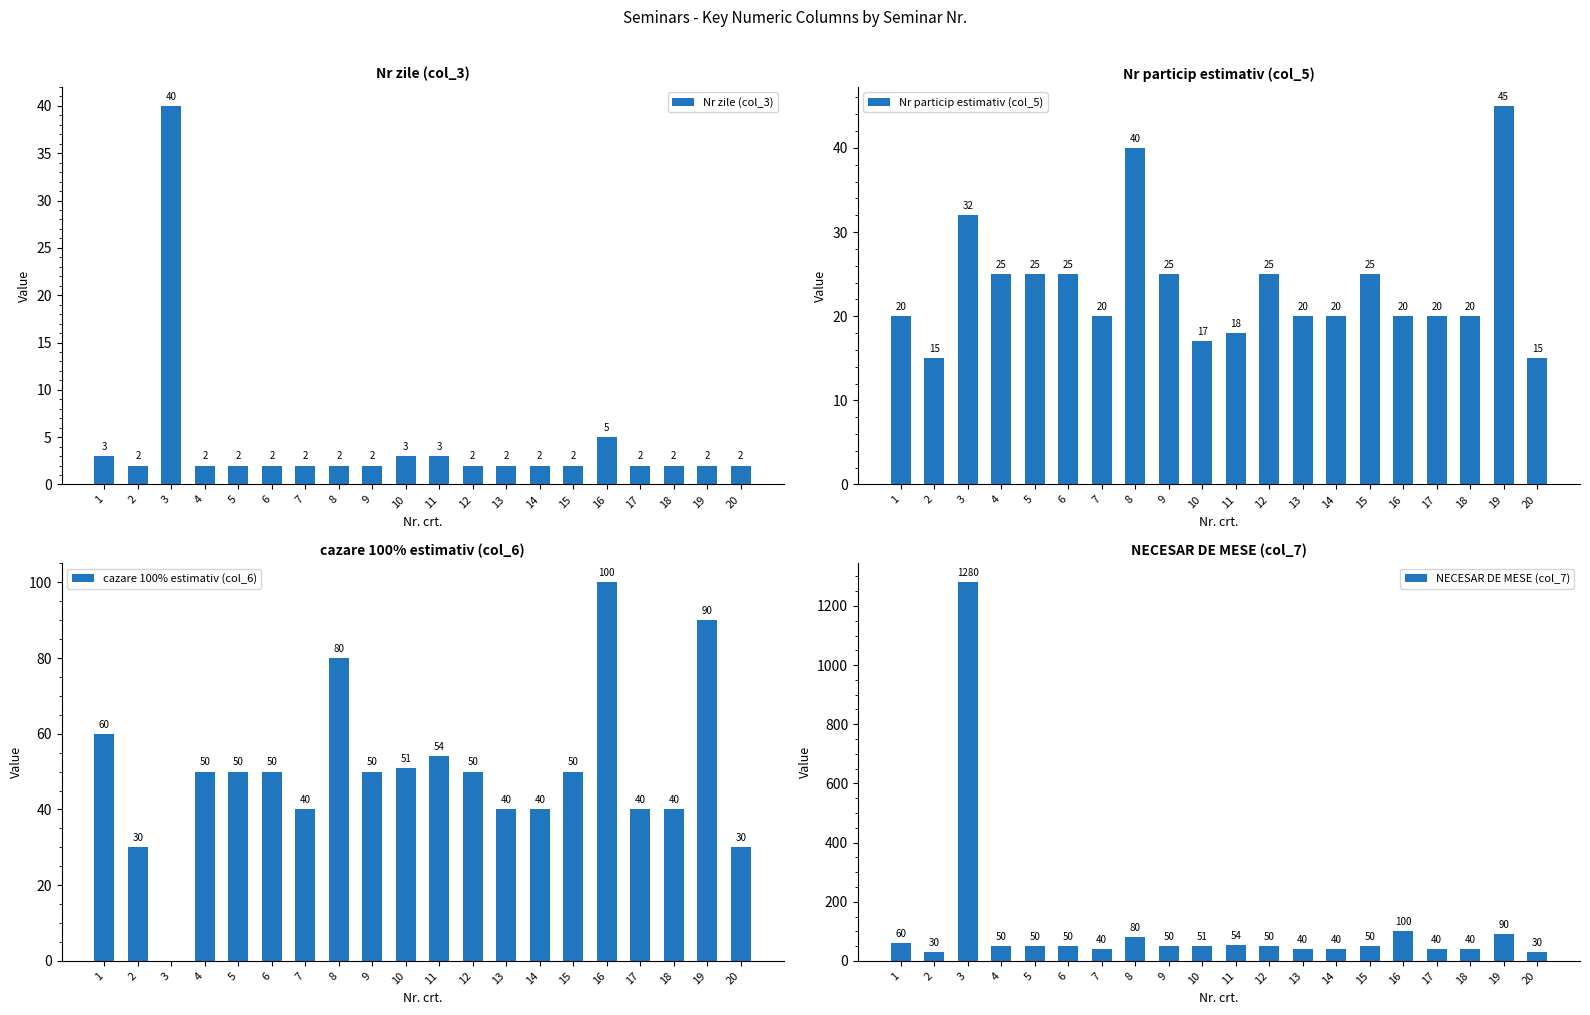

Where is cazare 100% estimativ (col_6) nearest to the value 50?

4